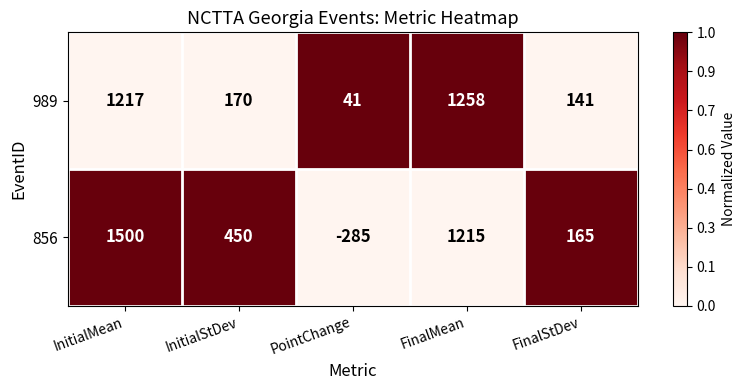

Reading left to right, transcribe all the data shown in this chart.

989: InitialMean=1217	InitialStDev=170	PointChange=41	FinalMean=1258	FinalStDev=141
856: InitialMean=1500	InitialStDev=450	PointChange=-285	FinalMean=1215	FinalStDev=165